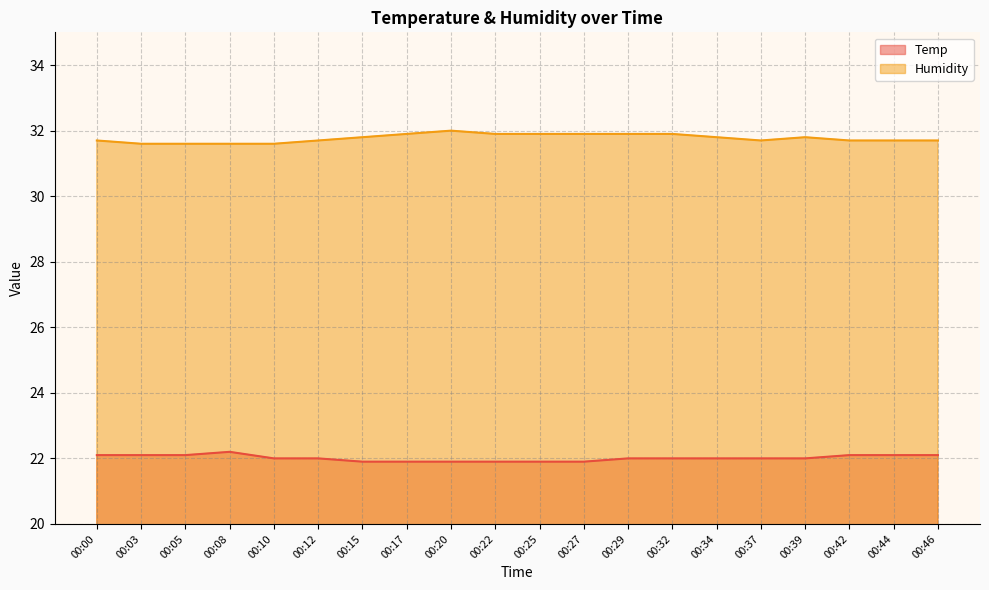

Does the chart have visible grid lines?

Yes